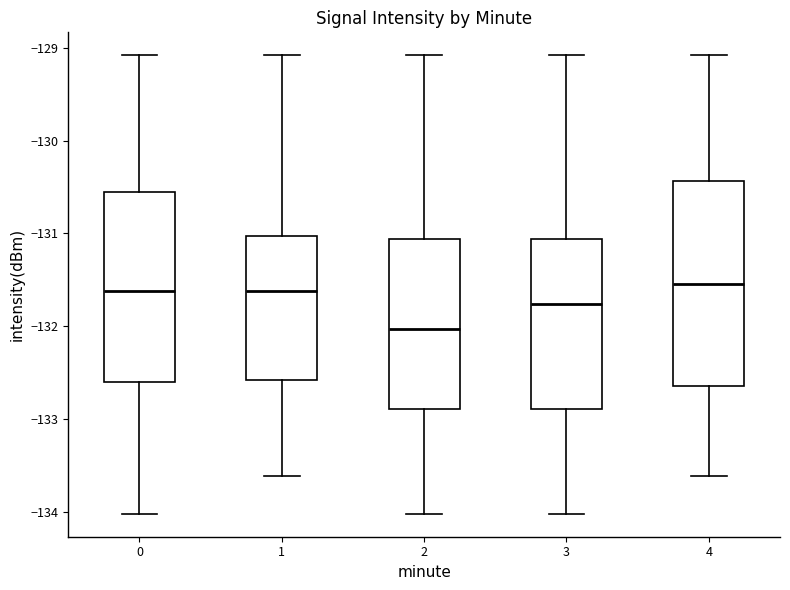

Which box is the tallest, from its lower edge to its upper edge?

4